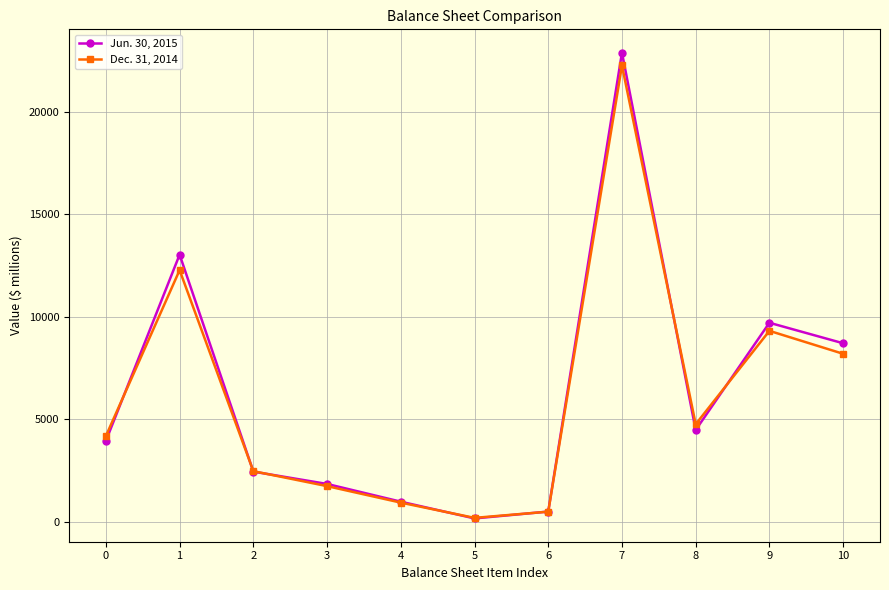

At which category is the sum across all series the highest?

7